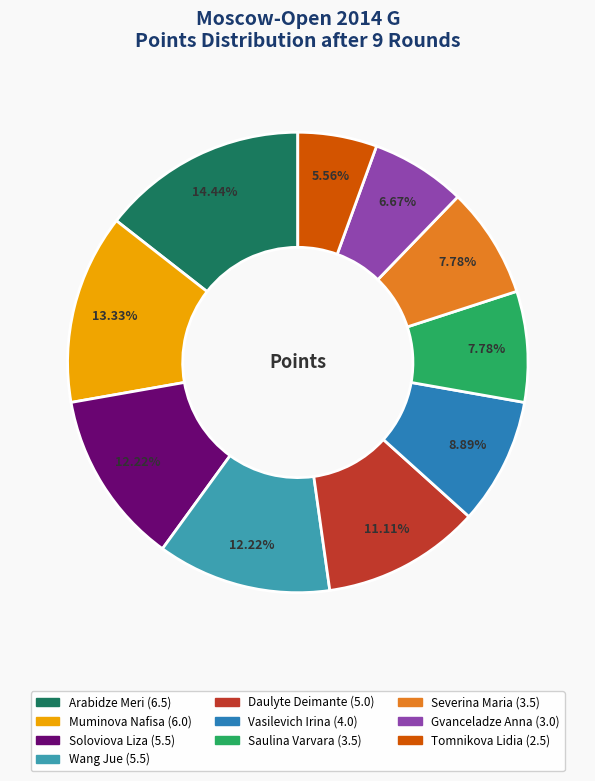

To the nearest percent, what is the combined percentage of Tomnikova Lidia and Vasilevich Irina?

14%